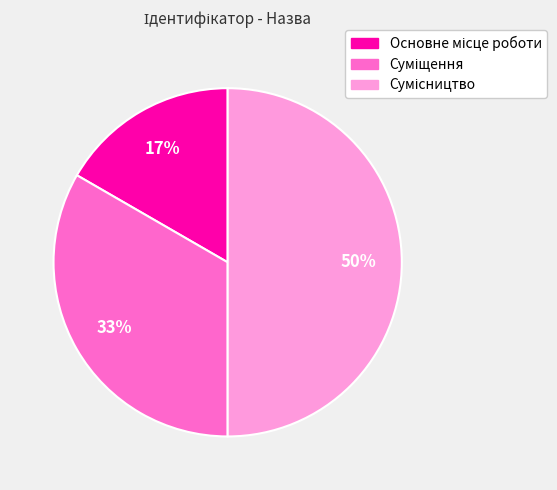

To the nearest percent, what is the average slice percentage?

33%